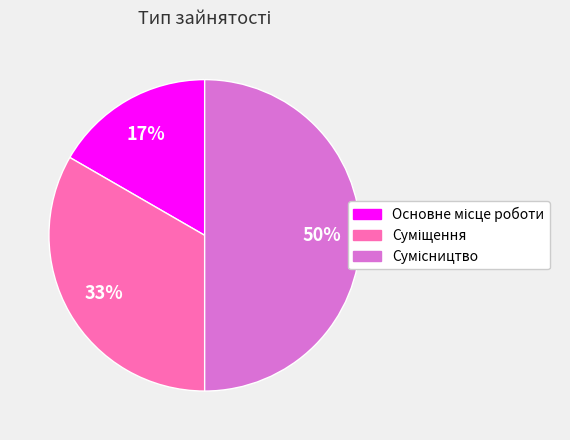

Count the number of slices in the pie.

3